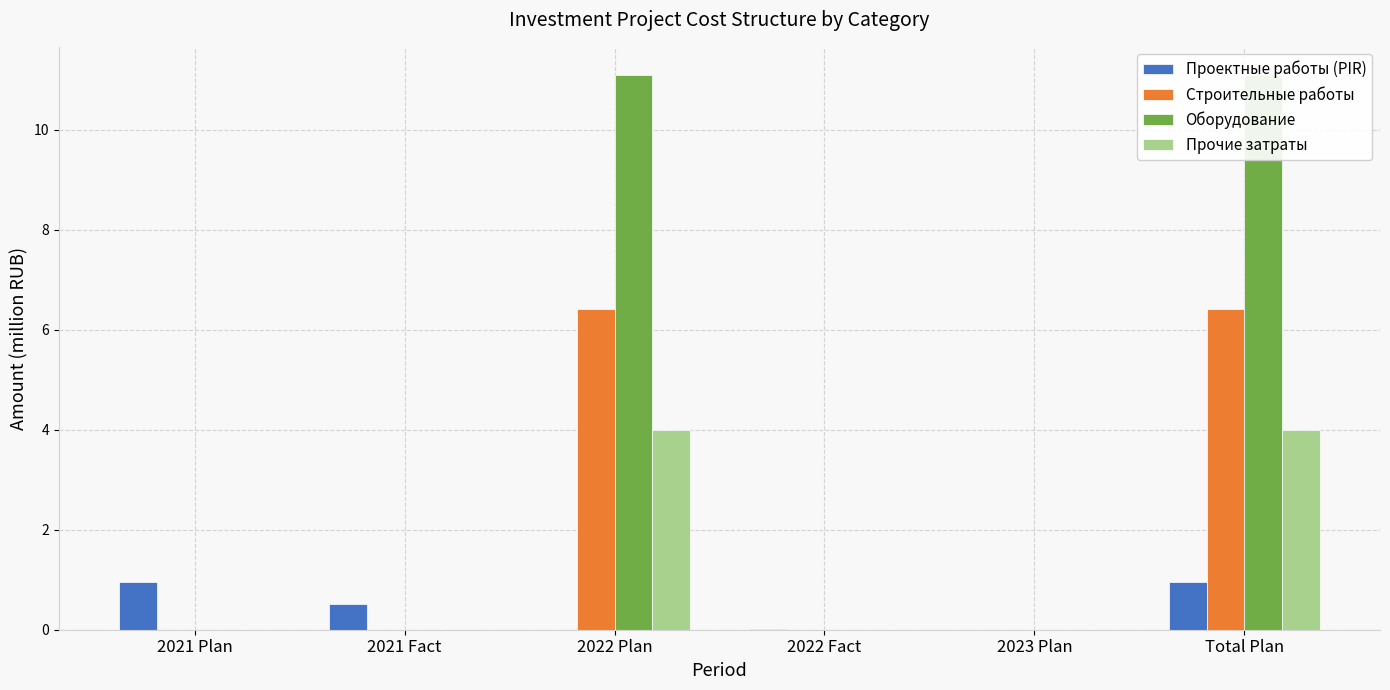

How many bars are there in total?

24